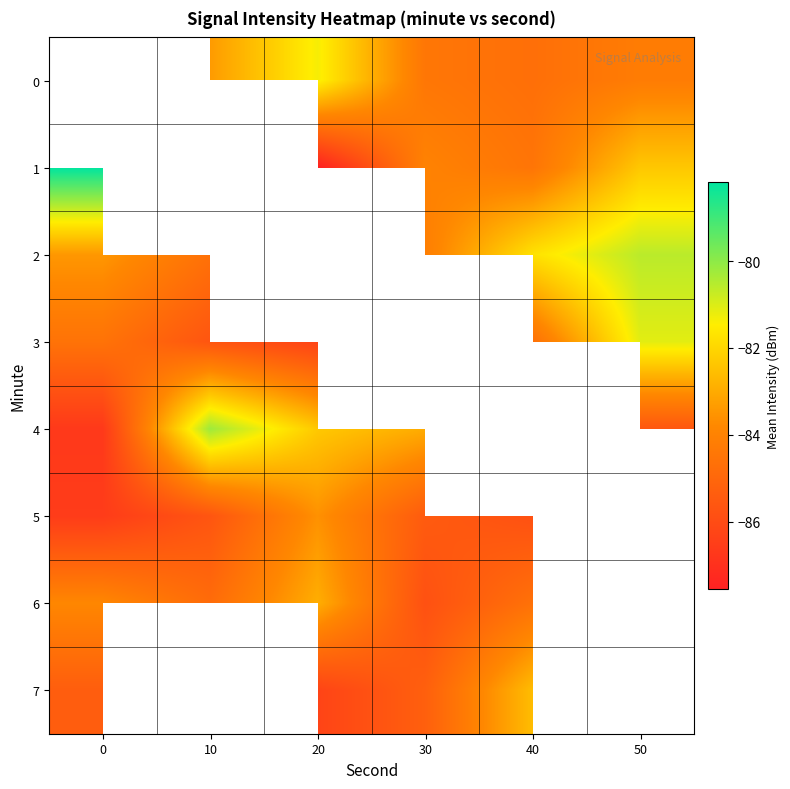

What value does the 4 series have at 0?

-86.7